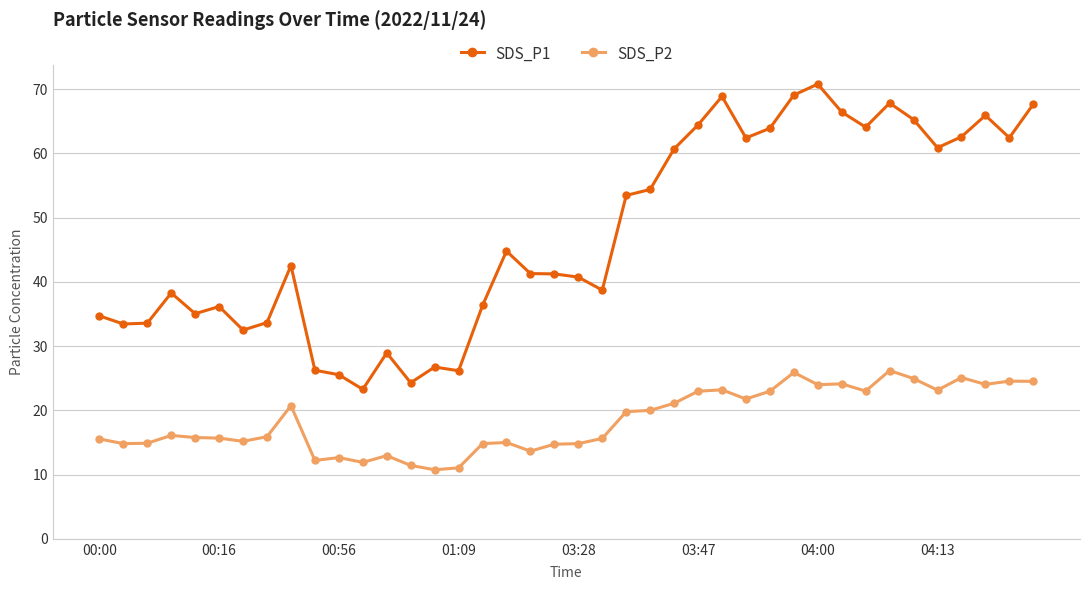

How many lines are shown in the chart?

2